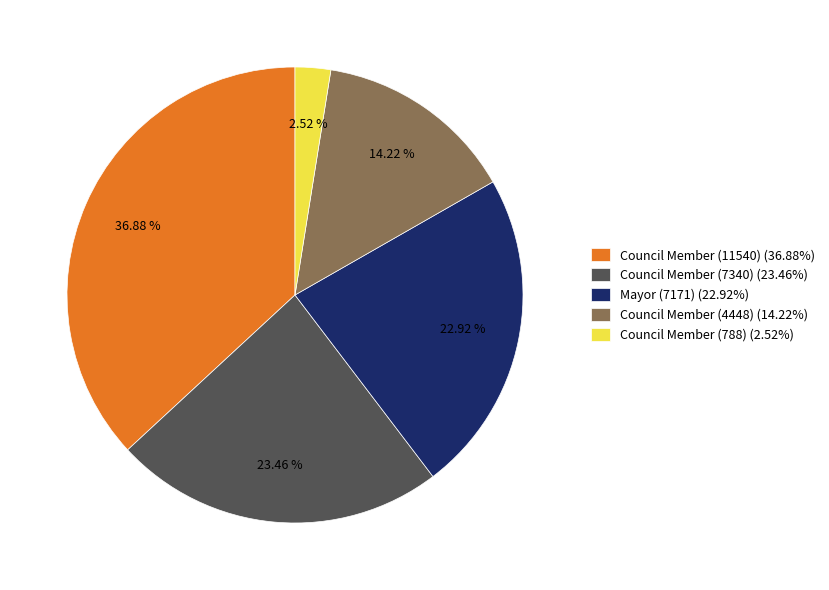

To the nearest percent, what is the combined percentage of Mayor (7171) and Council Member (7340)?

46%